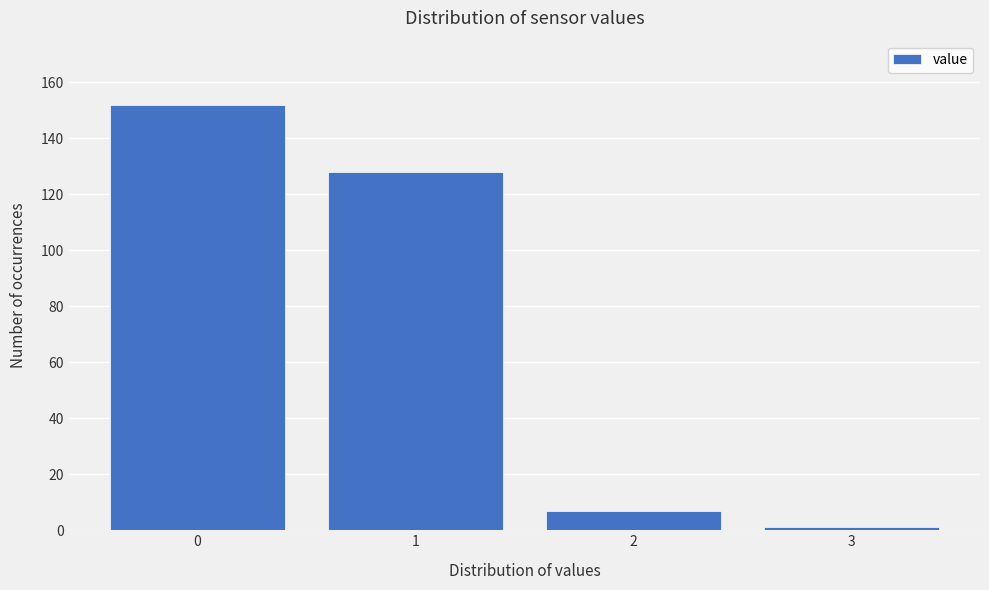

Reading right to left, transcribe all the data shown in this chart.

3=1	2=7	1=128	0=152